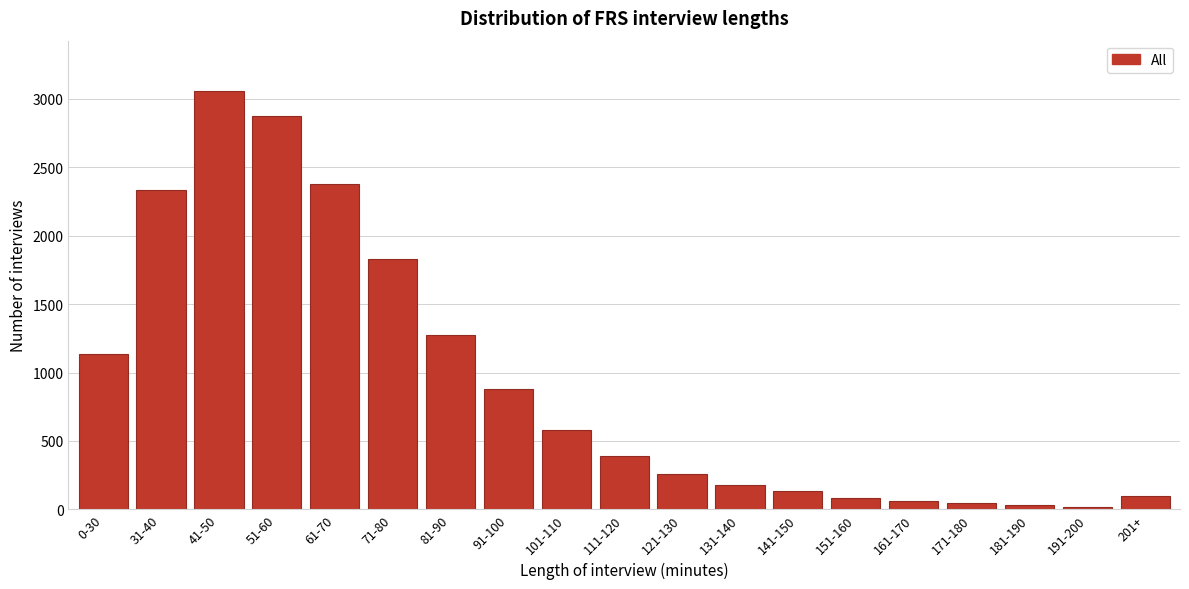

True or false: the data shows 48 at 171-180.

True